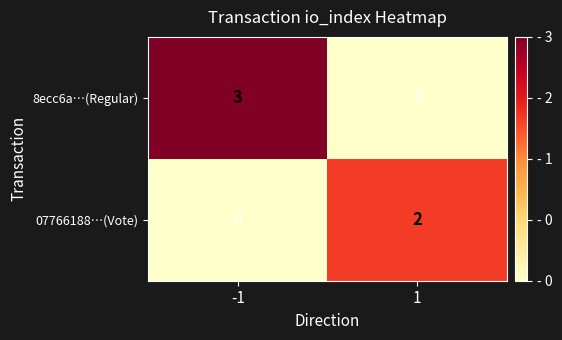

Which series has the widest spread of values?

8ecc6a…(Regular)